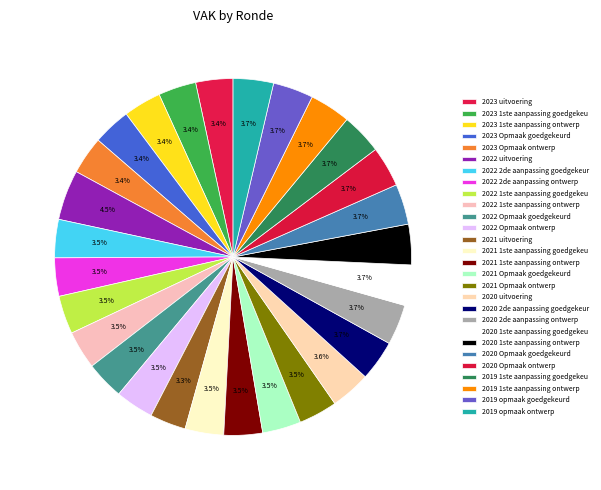

To the nearest percent, what percentage of the pie is 2023 Opmaak goedgekeurd?

3%